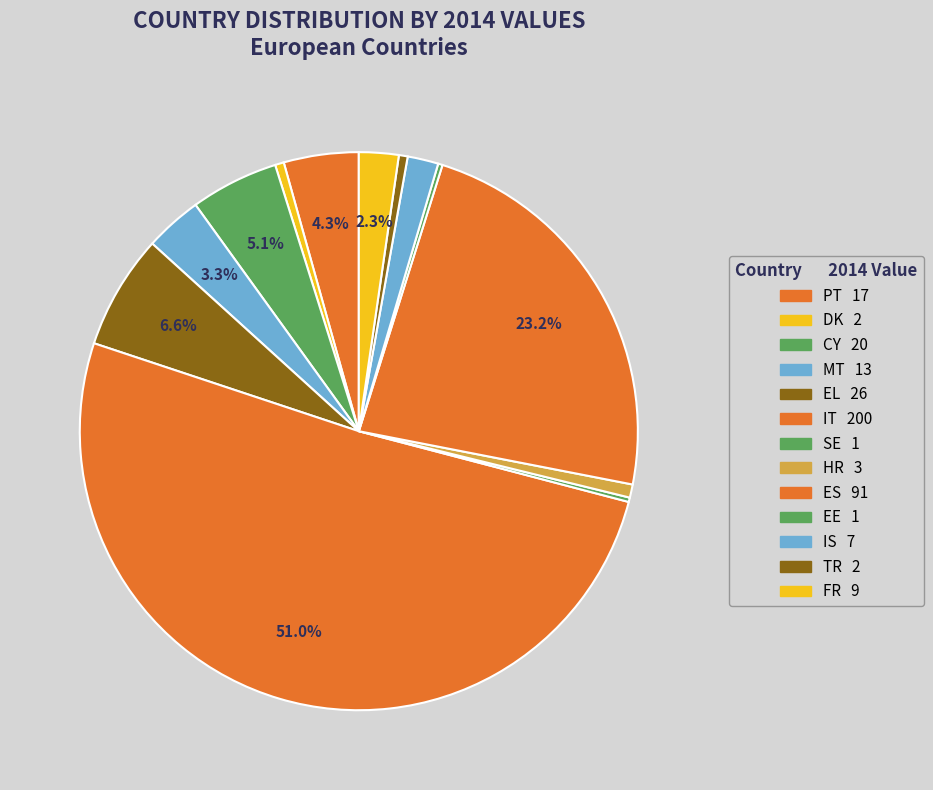

To the nearest percent, what is the combined percentage of IT and SE?

51%